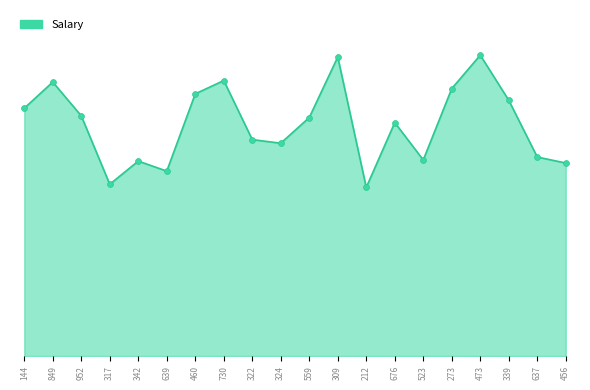

Approximately how many times larger is the value at 339 compared to 559?

1.1